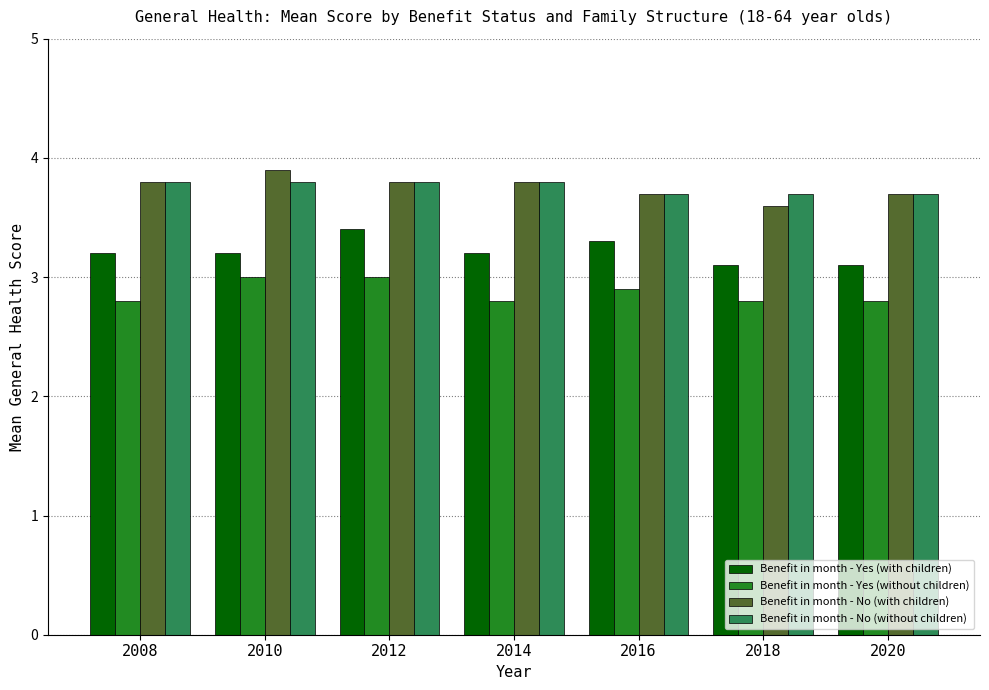

The value of Benefit in month - Yes (with children) at 2008 is 1.5. True or false?

False